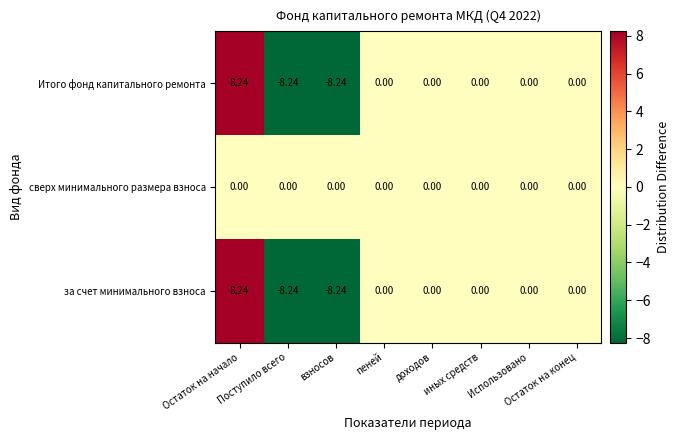

Which series has the largest total across all categories?

сверх минимального размера взноса